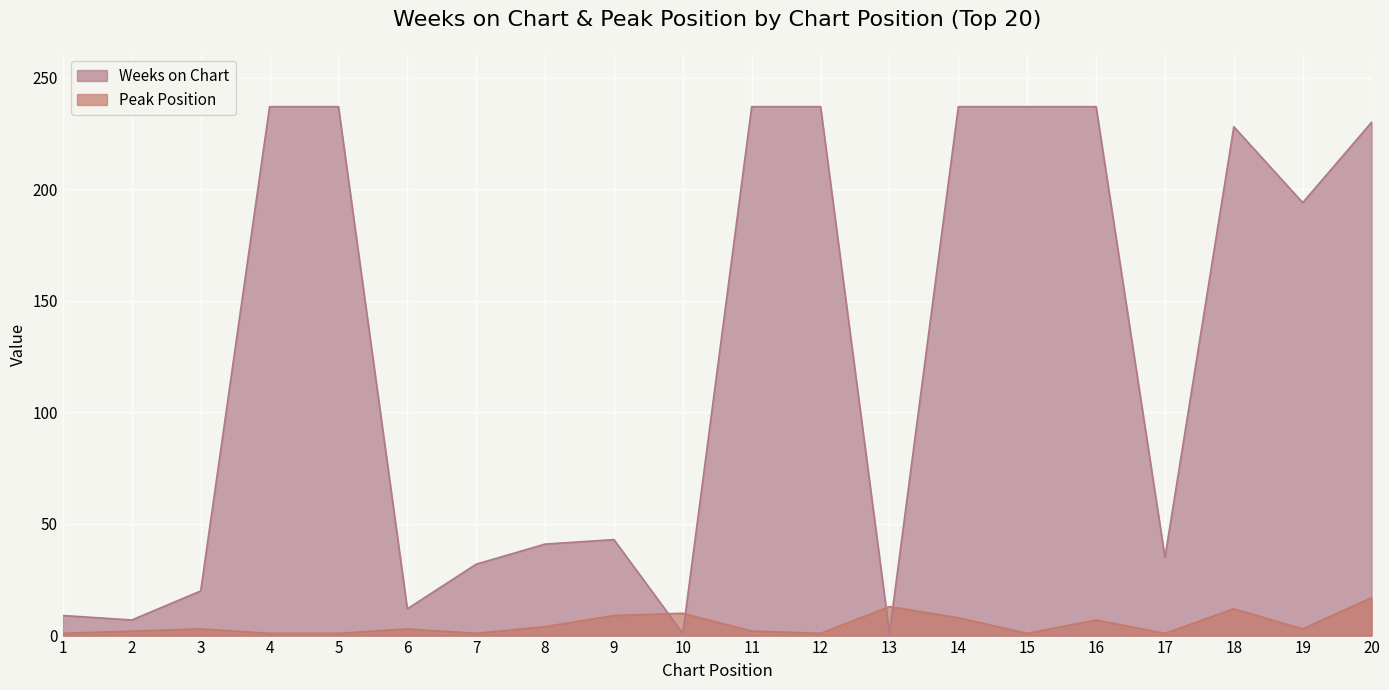

List the series in order of their peak value, lowest first.

Peak Position, Weeks on Chart